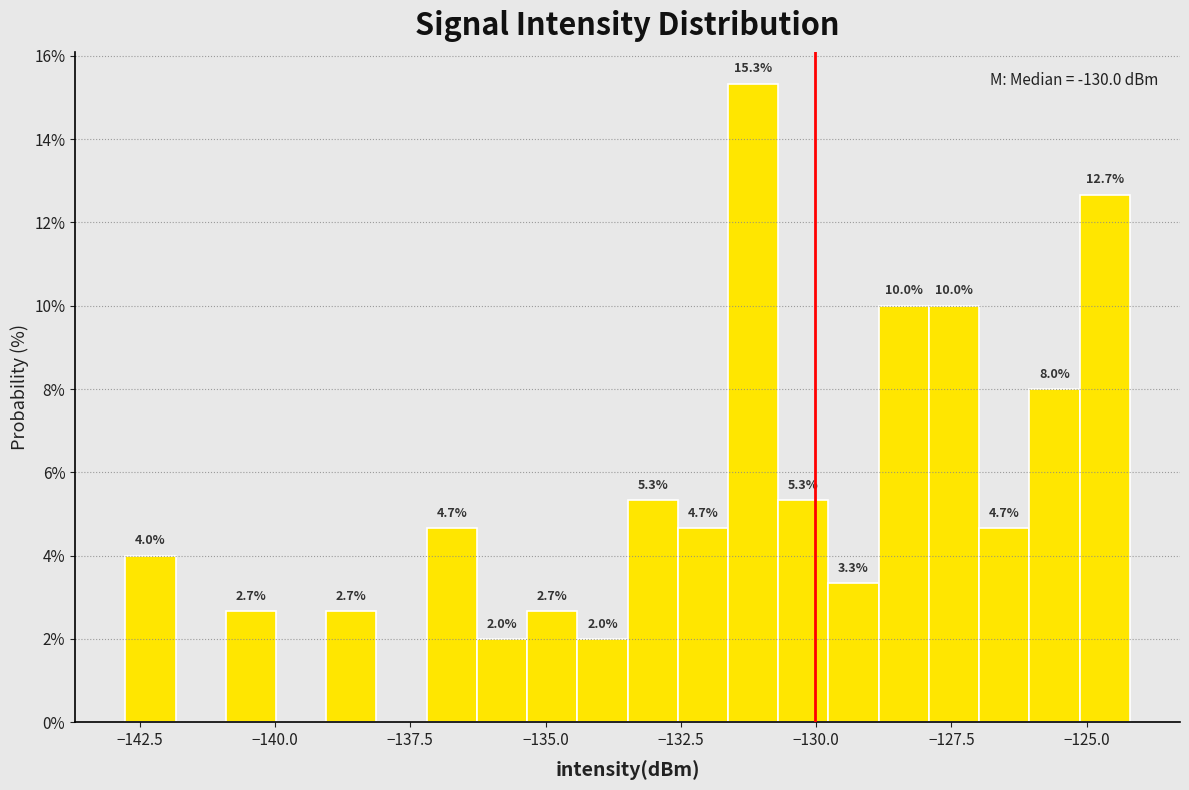

Read against the x-axis, roughly where is the centre of the tallest bar?

-131.0